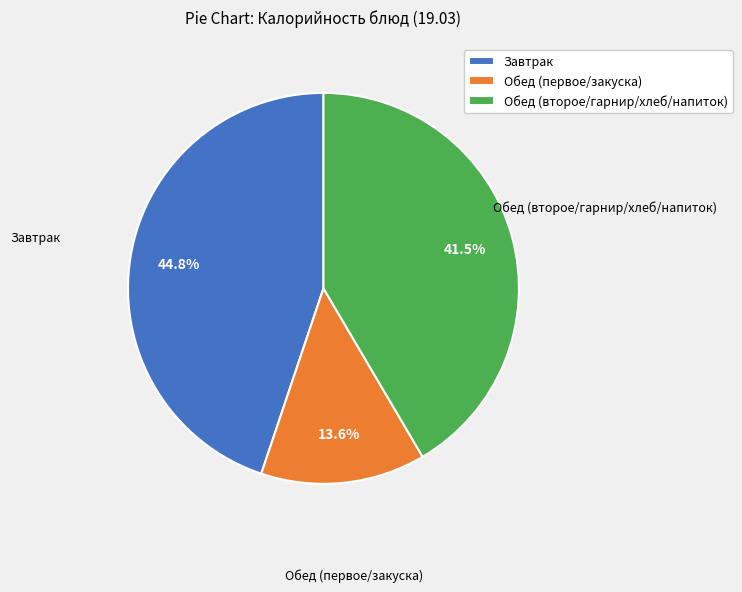

Rank the categories by value from lowest to highest.

Обед (первое/закуска), Обед (второе/гарнир/хлеб/напиток), Завтрак